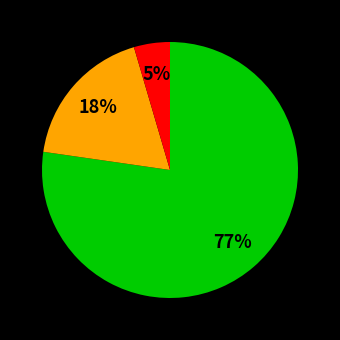

To the nearest percent, what is the average slice percentage?

33%